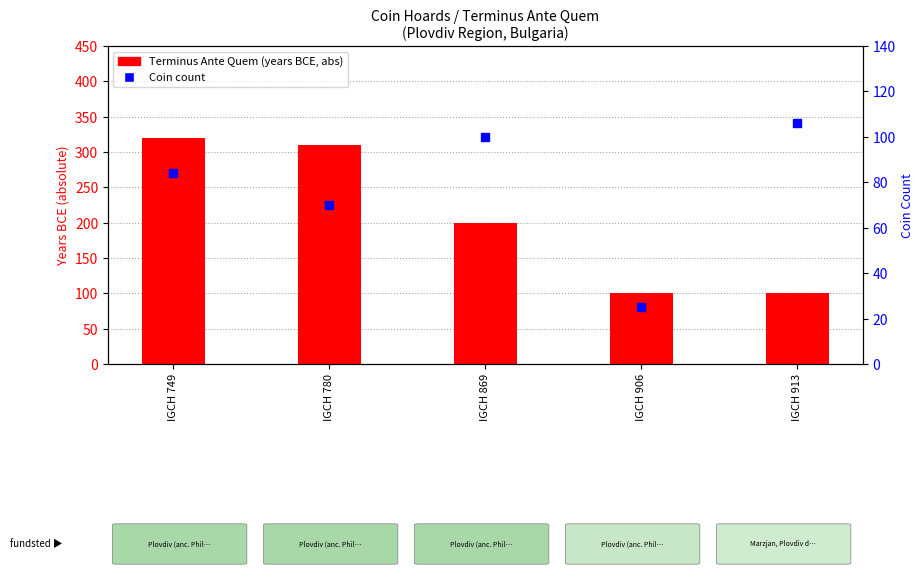

Which series has the widest spread of Y values?

Terminus Ante Quem (abs)